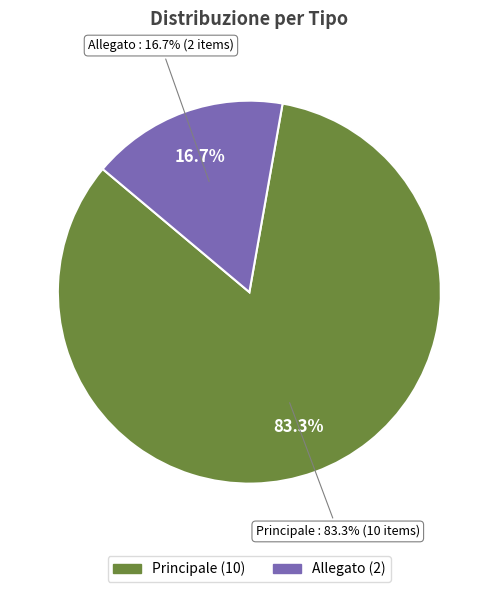

What percentage is the Allegato slice, to the nearest percent?

17%